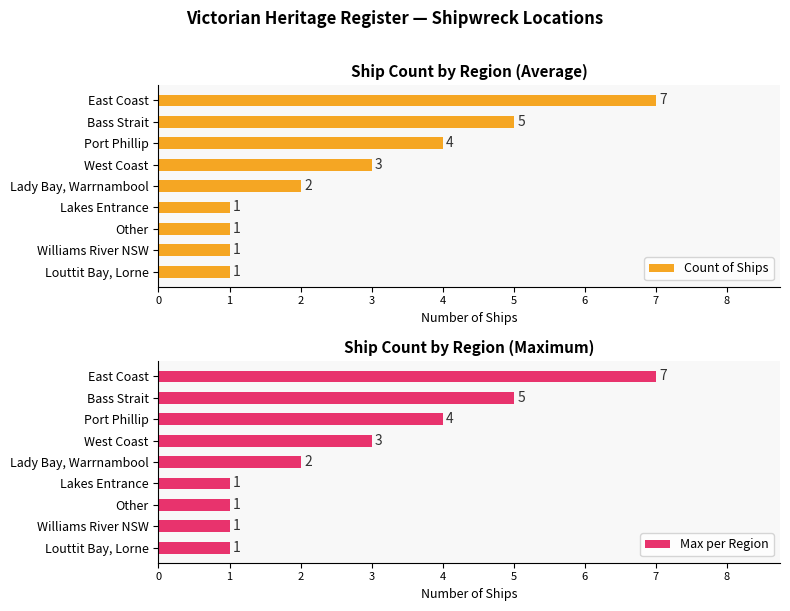

What is the difference between the second highest and second lowest values in the Count of Ships series?

4